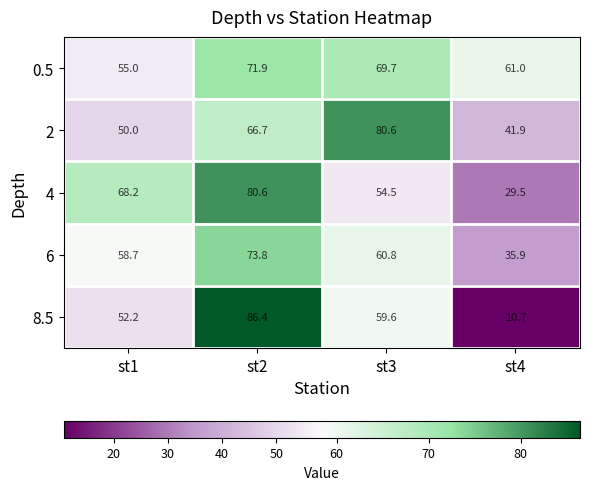

Which label corresponds to the smallest value in the chart?

st4